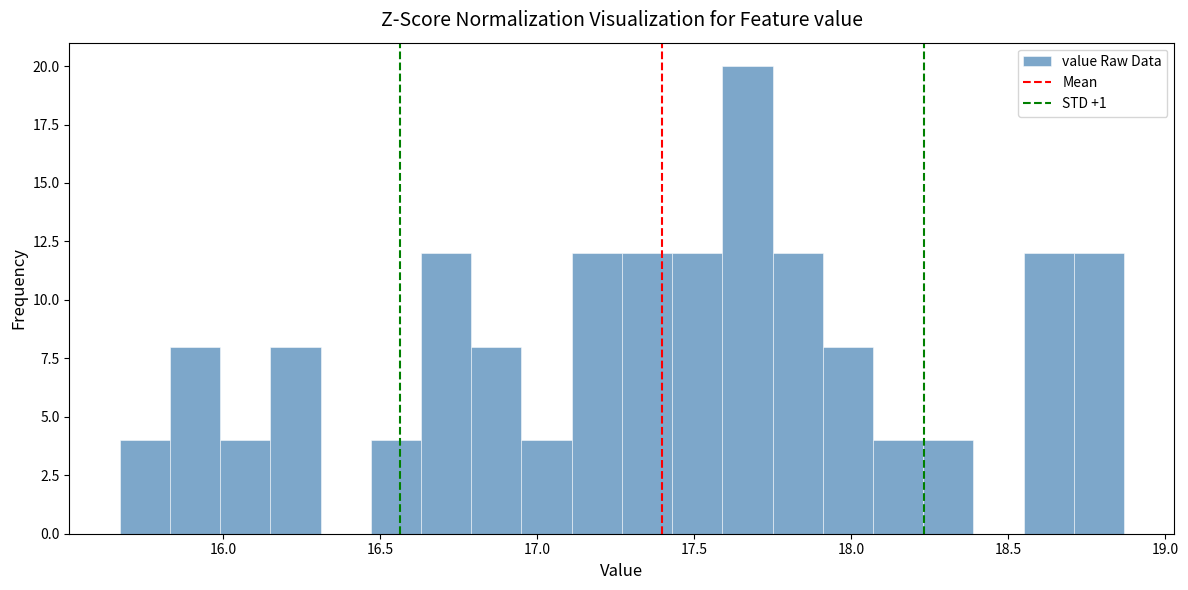

Around what value on the x-axis is the tallest bar? Give the approximate position of its centre, as read against the axis.

17.65